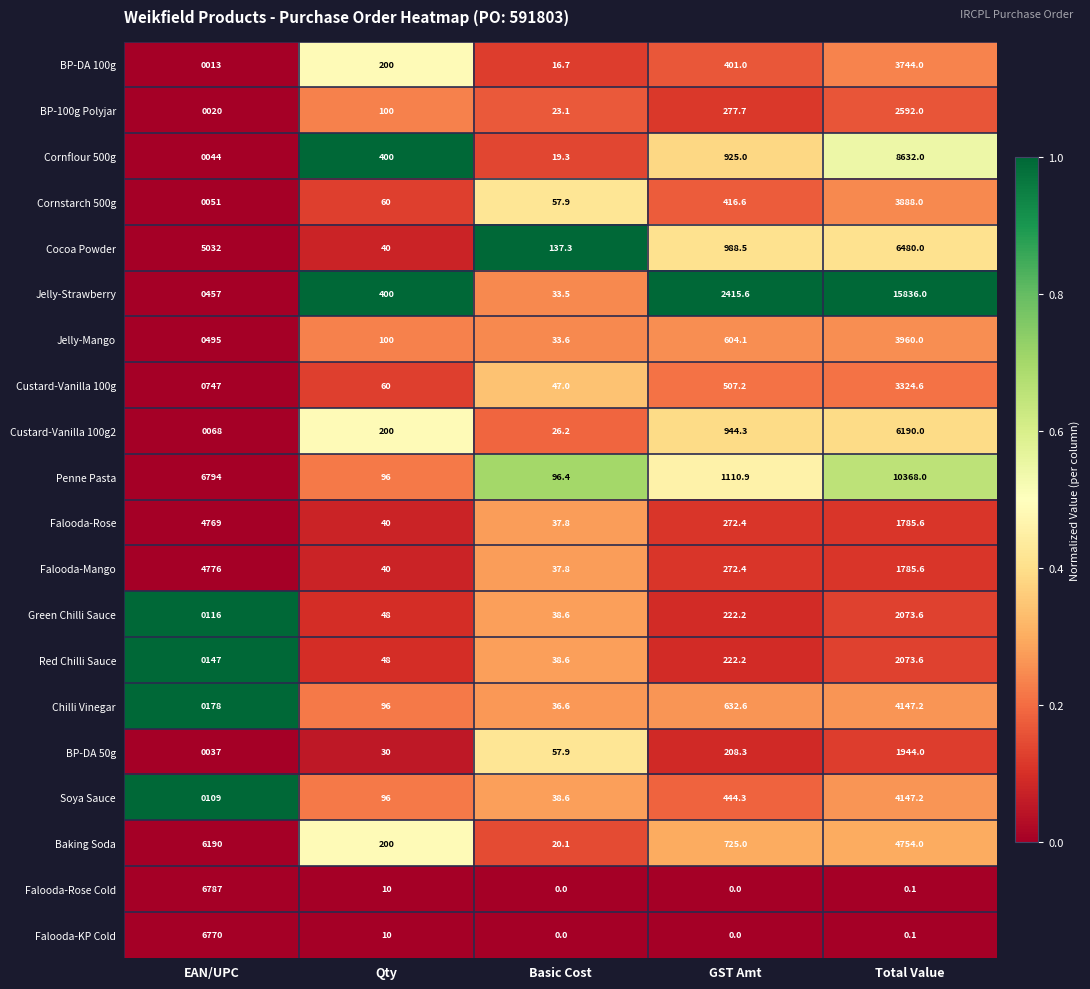

Is it true that Chilli Vinegar equals 96.0 at Qty?

True